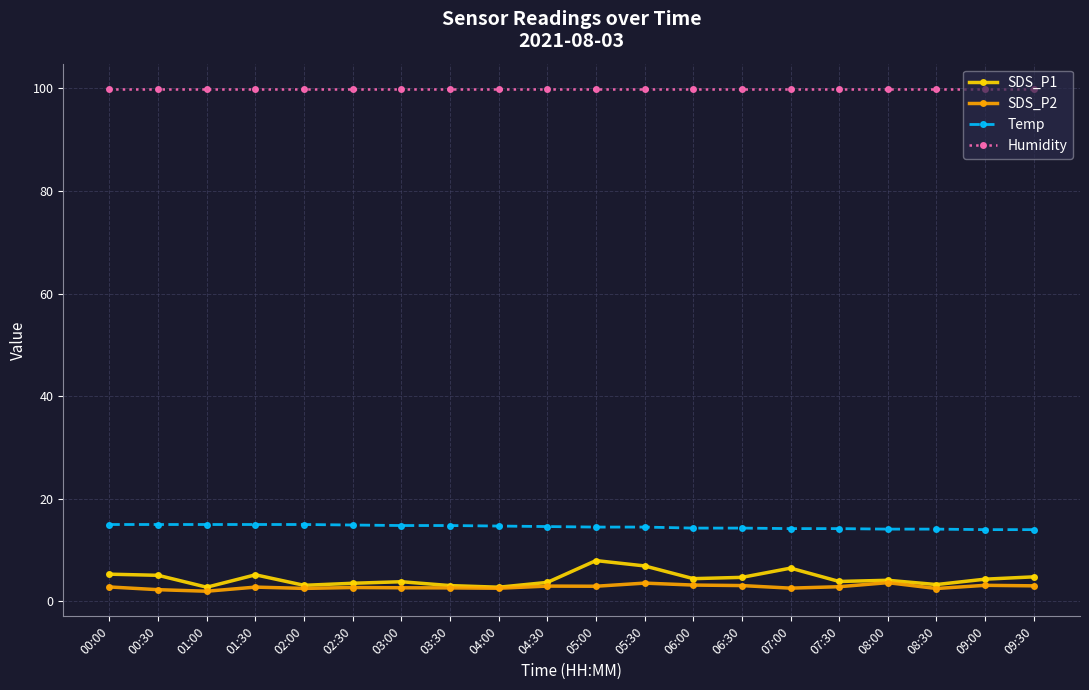

Which series has the largest total across all categories?

Humidity